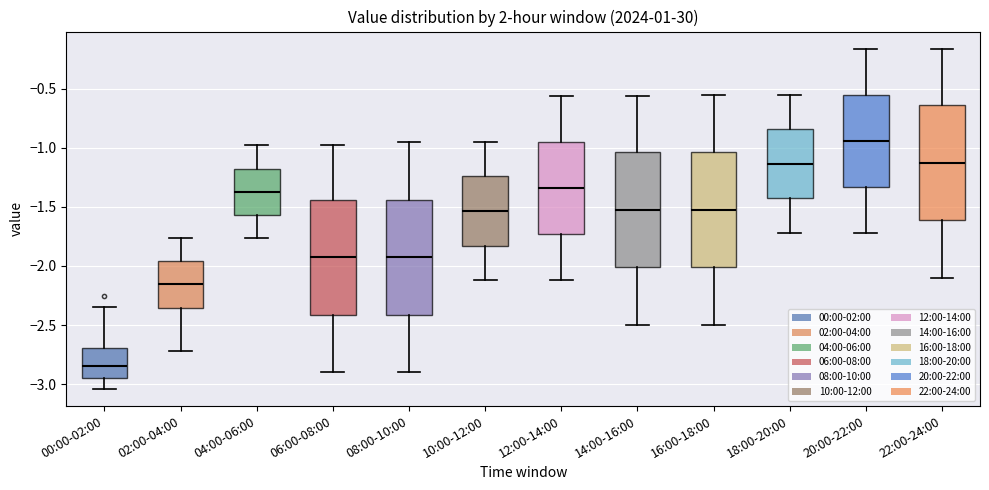

Reading left to right, read every box against the y-axis: the position of its median line, the range the box covers, and the ends of its whiskers. The values are not printed on the chart, so give them approximately, as read against the axis.

00:00-02:00: median -2.85, box -2.95 to -2.70, whiskers -3.05 to -2.35
02:00-04:00: median -2.15, box -2.35 to -1.95, whiskers -2.70 to -1.75
04:00-06:00: median -1.35, box -1.55 to -1.15, whiskers -1.75 to -1.00
06:00-08:00: median -1.90, box -2.40 to -1.45, whiskers -2.90 to -1.00
08:00-10:00: median -1.90, box -2.40 to -1.45, whiskers -2.90 to -0.95
10:00-12:00: median -1.55, box -1.85 to -1.25, whiskers -2.10 to -0.95
12:00-14:00: median -1.35, box -1.75 to -0.95, whiskers -2.10 to -0.55
14:00-16:00: median -1.50, box -2.00 to -1.05, whiskers -2.50 to -0.55
16:00-18:00: median -1.50, box -2.00 to -1.05, whiskers -2.50 to -0.55
18:00-20:00: median -1.15, box -1.45 to -0.85, whiskers -1.70 to -0.55
20:00-22:00: median -0.95, box -1.35 to -0.55, whiskers -1.70 to -0.15
22:00-24:00: median -1.10, box -1.60 to -0.65, whiskers -2.10 to -0.15